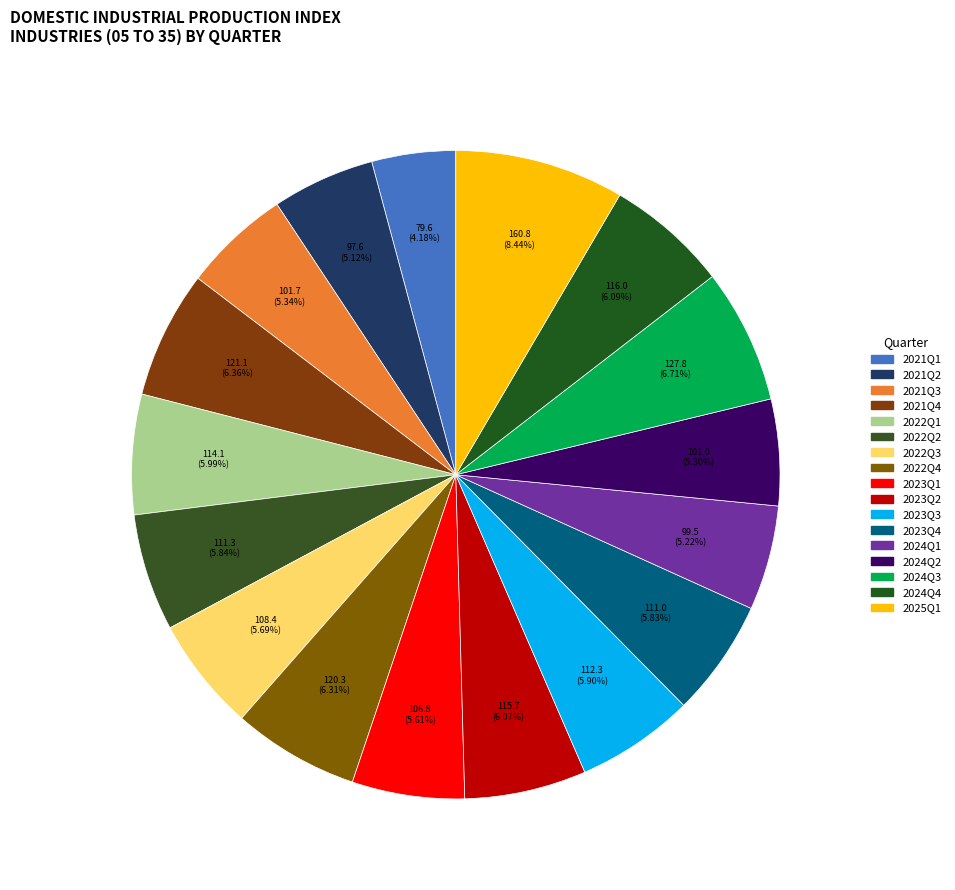

Count the number of slices in the pie.

17